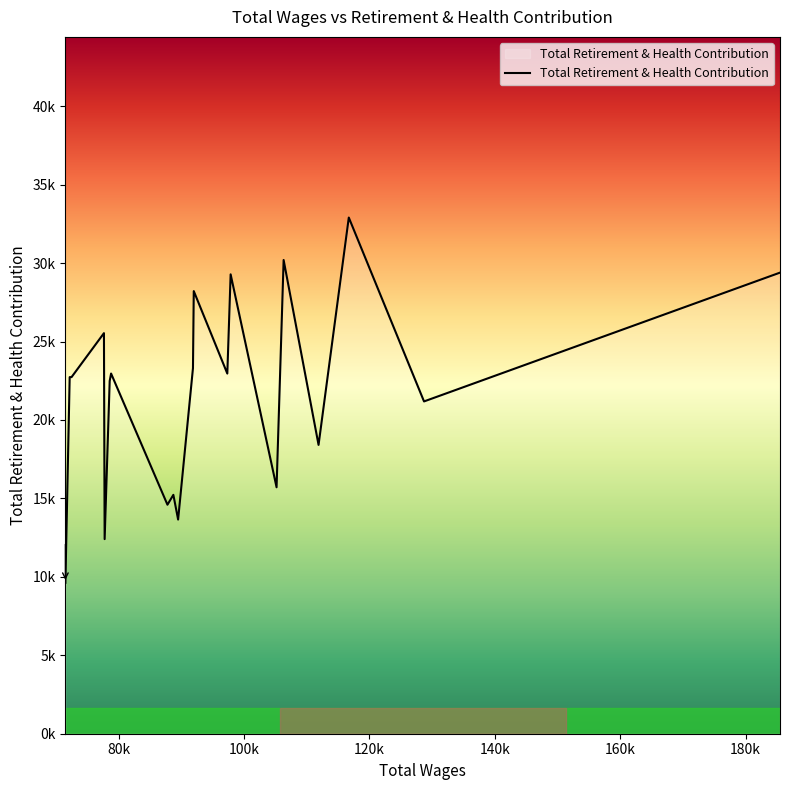

How many interior local peaks (higher than both neighbors) does the data have?

7